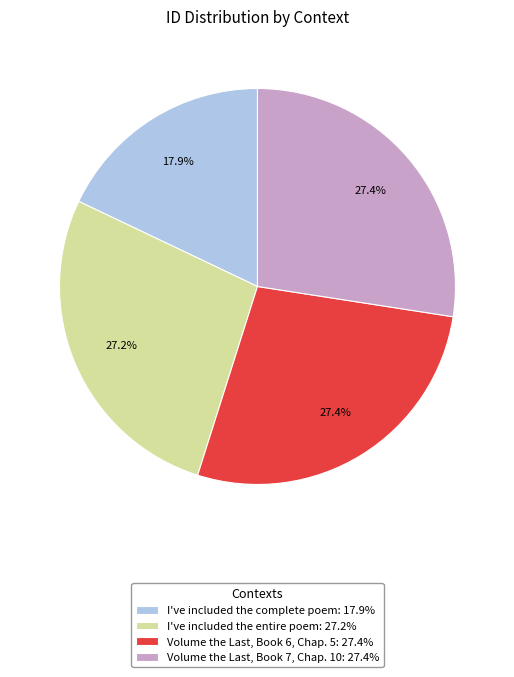

Is there any slice that represents more than half of the pie?

No